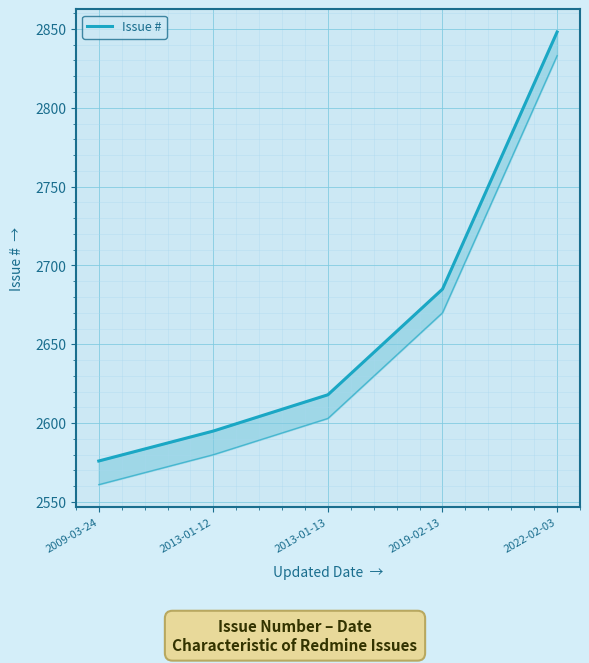

Rank the categories by value from highest to lowest.

2022-02-03, 2019-02-13, 2013-01-13, 2013-01-12, 2009-03-24